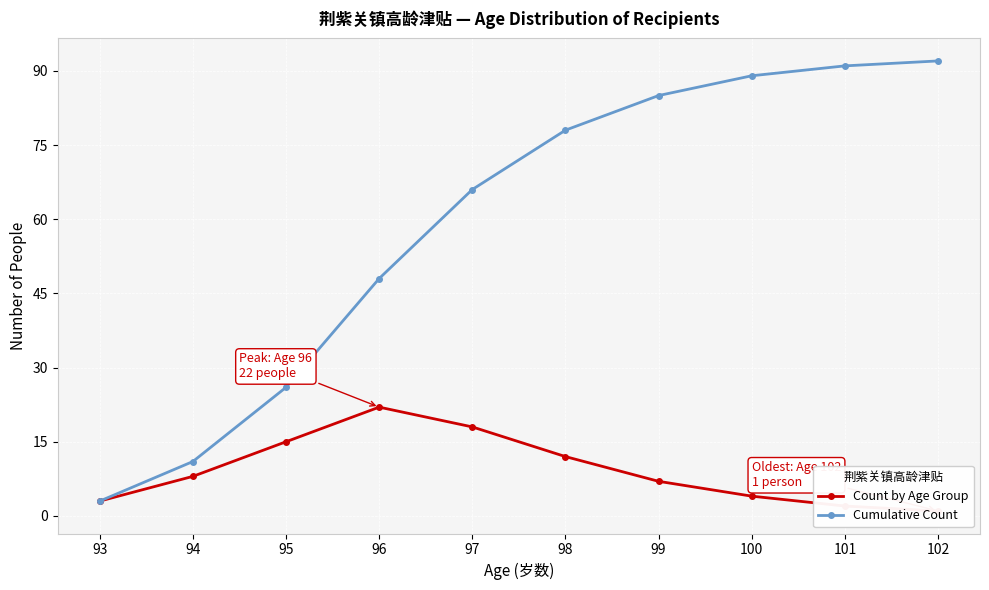

Between 97 and 102, which is larger?

97